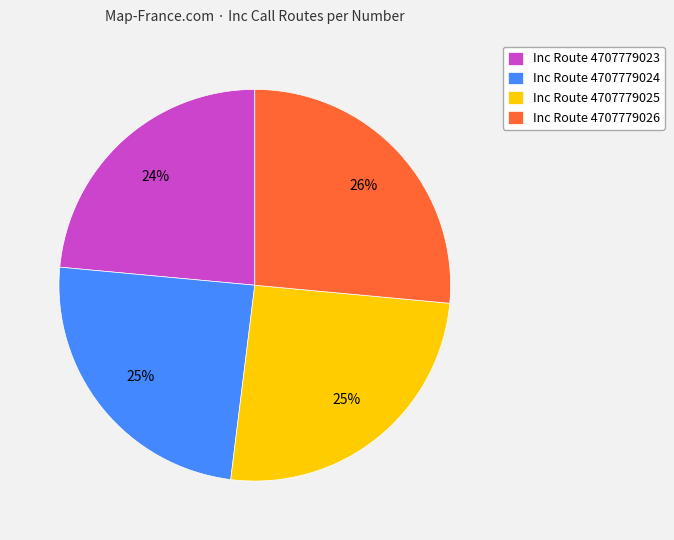

Is there any slice that represents more than half of the pie?

No